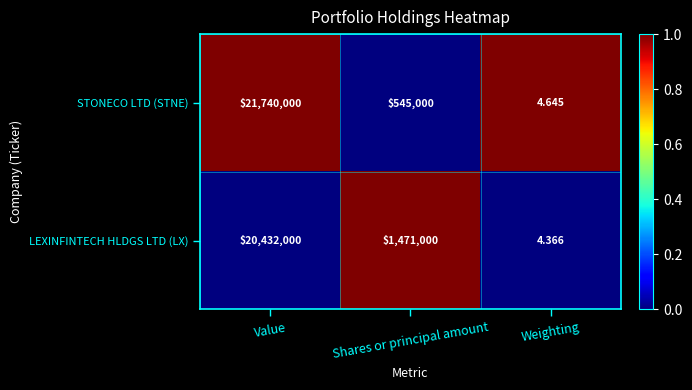

List the series in order of their peak value, lowest first.

LEXINFINTECH HLDGS LTD (LX), STONECO LTD (STNE)